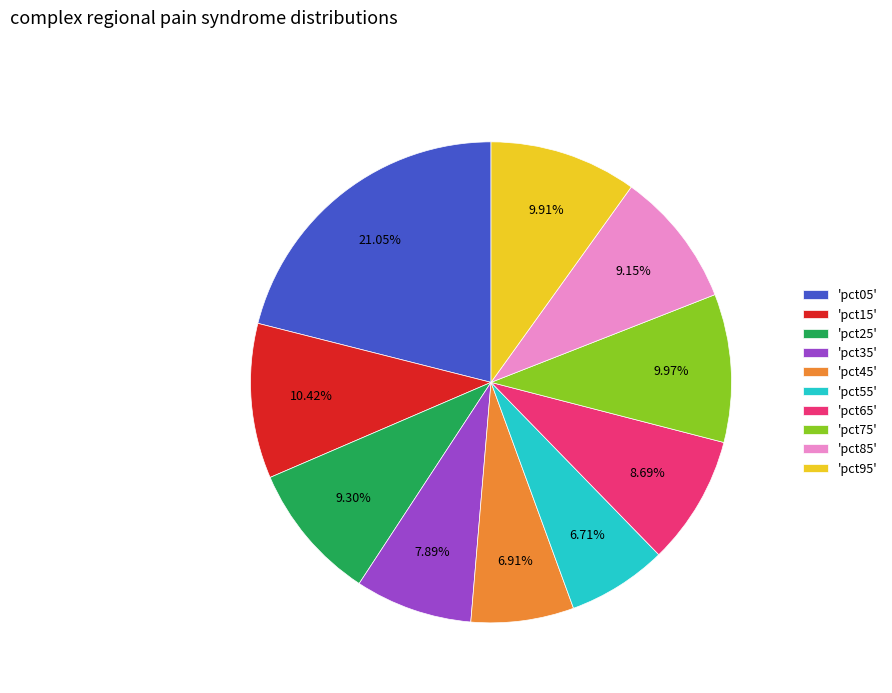

What is the largest slice in the pie chart?

'pct05'